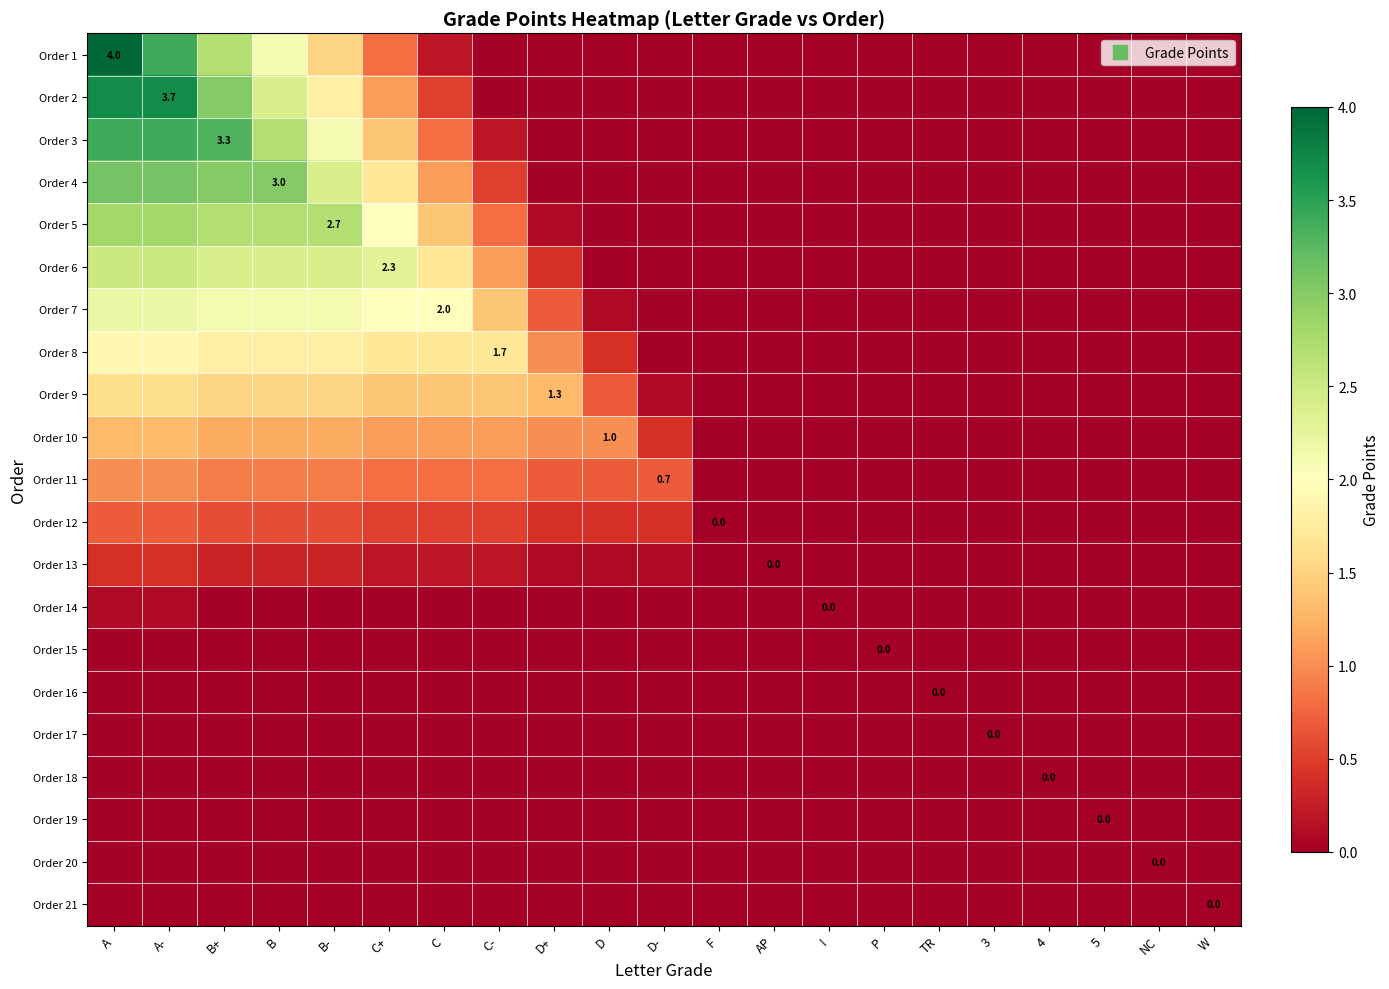

At which label does Order 10 reach its peak?

A